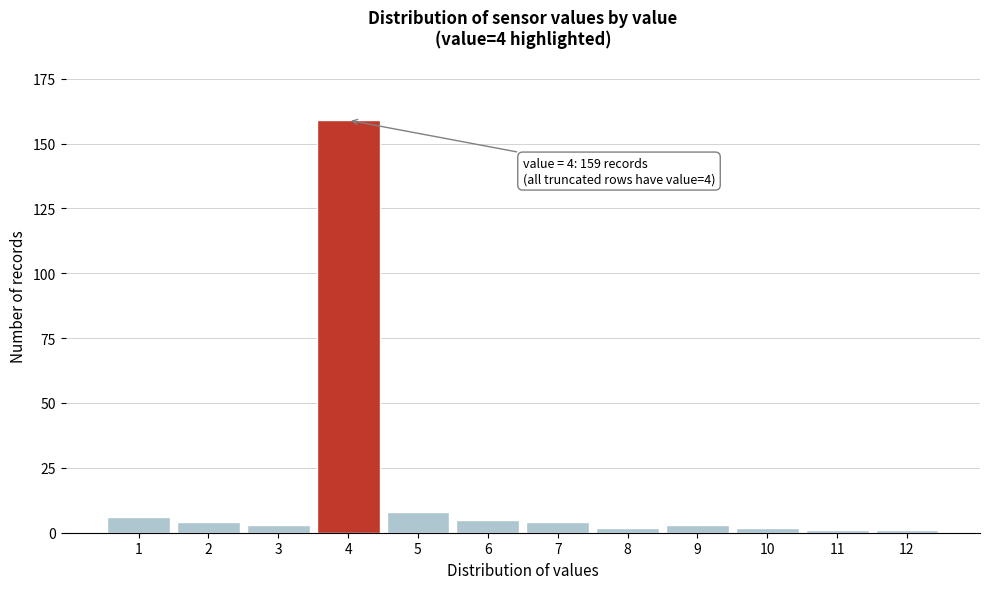

Reading left to right, extract all data points from this chart.

6	4	3	159	8	5	4	2	3	2	1	1